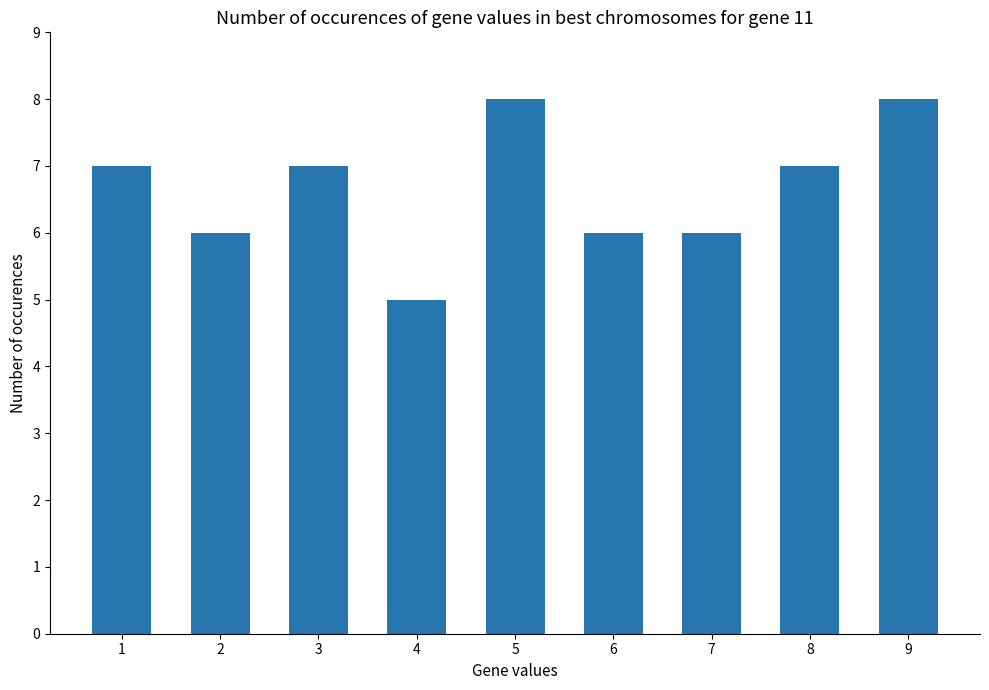

How many data points does each series have?

9